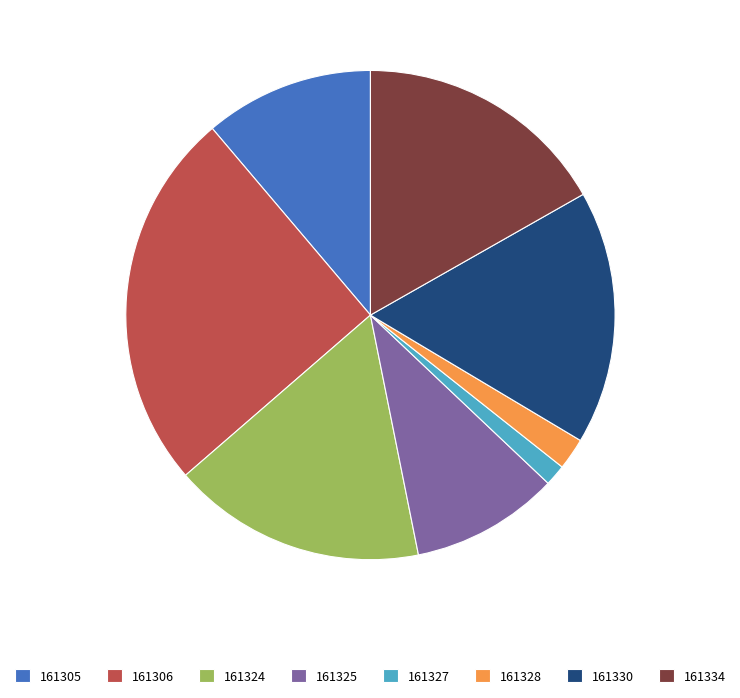

Combined, do 161305 and 161327 account for over 50%?

No